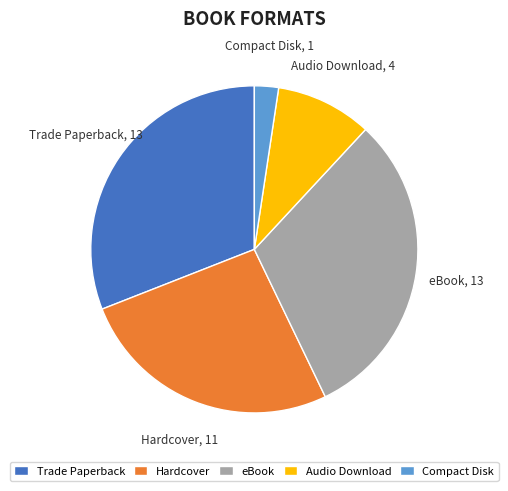

Count the number of slices in the pie.

5